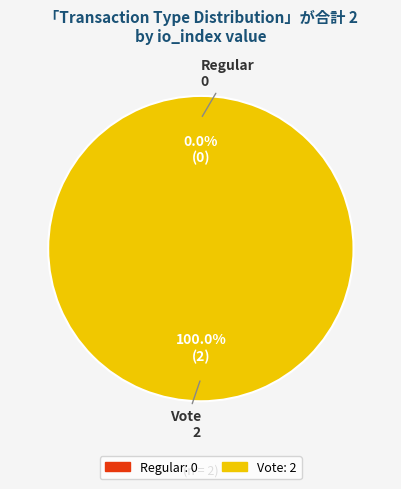

What is the total percentage of Vote and Regular?

100.0%